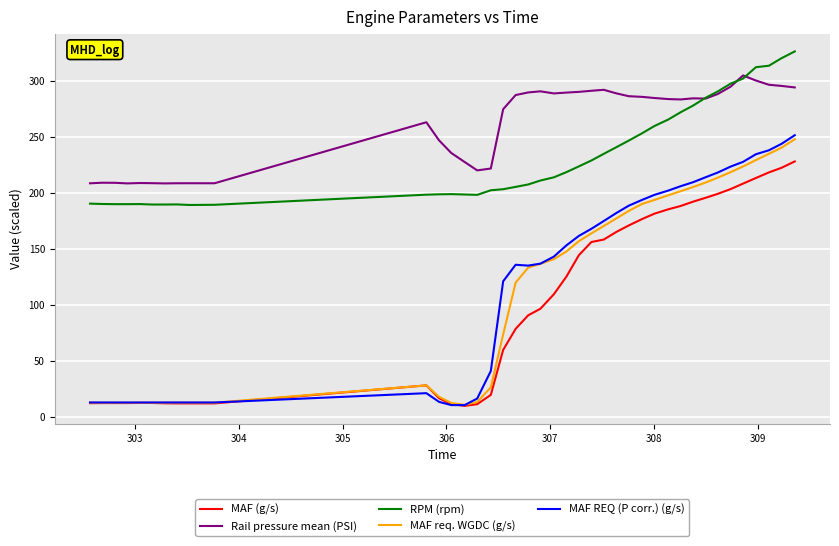

What are all the series names shown in the legend?

MAF (g/s), Rail pressure mean (PSI), RPM (rpm), MAF req. WGDC (g/s), MAF REQ (P corr.) (g/s)